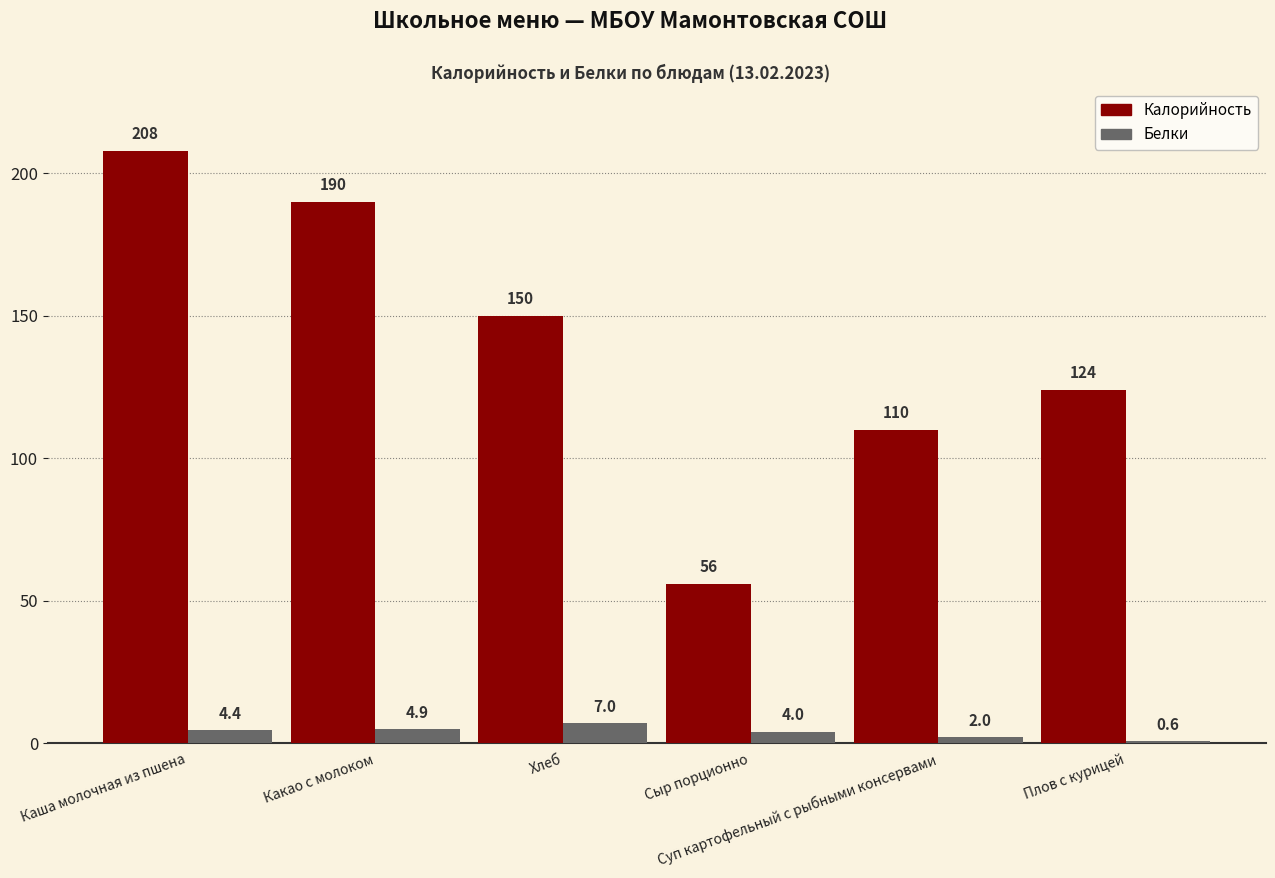

Where does the Белки series first go above 4?

Каша молочная из пшена